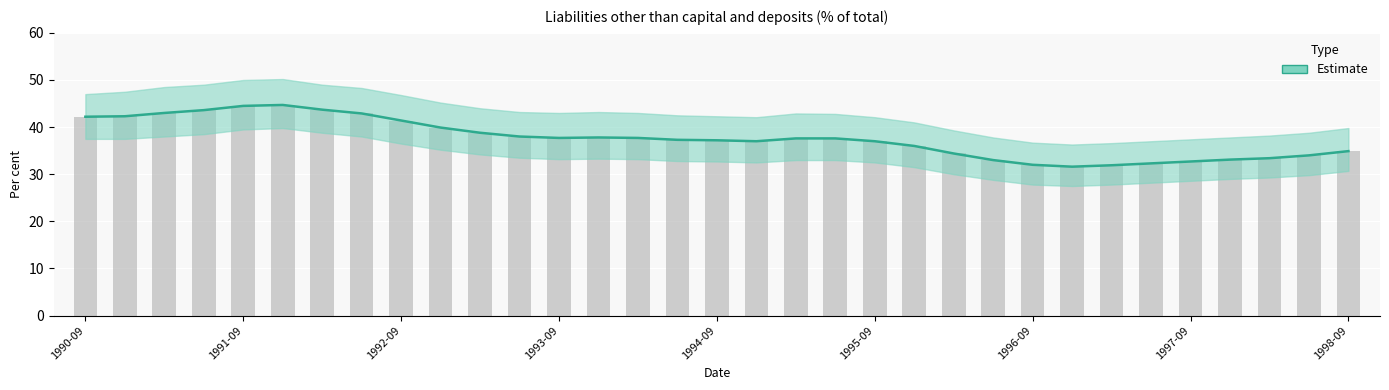

What is the total value across all series at 1993-03-31?

77.6